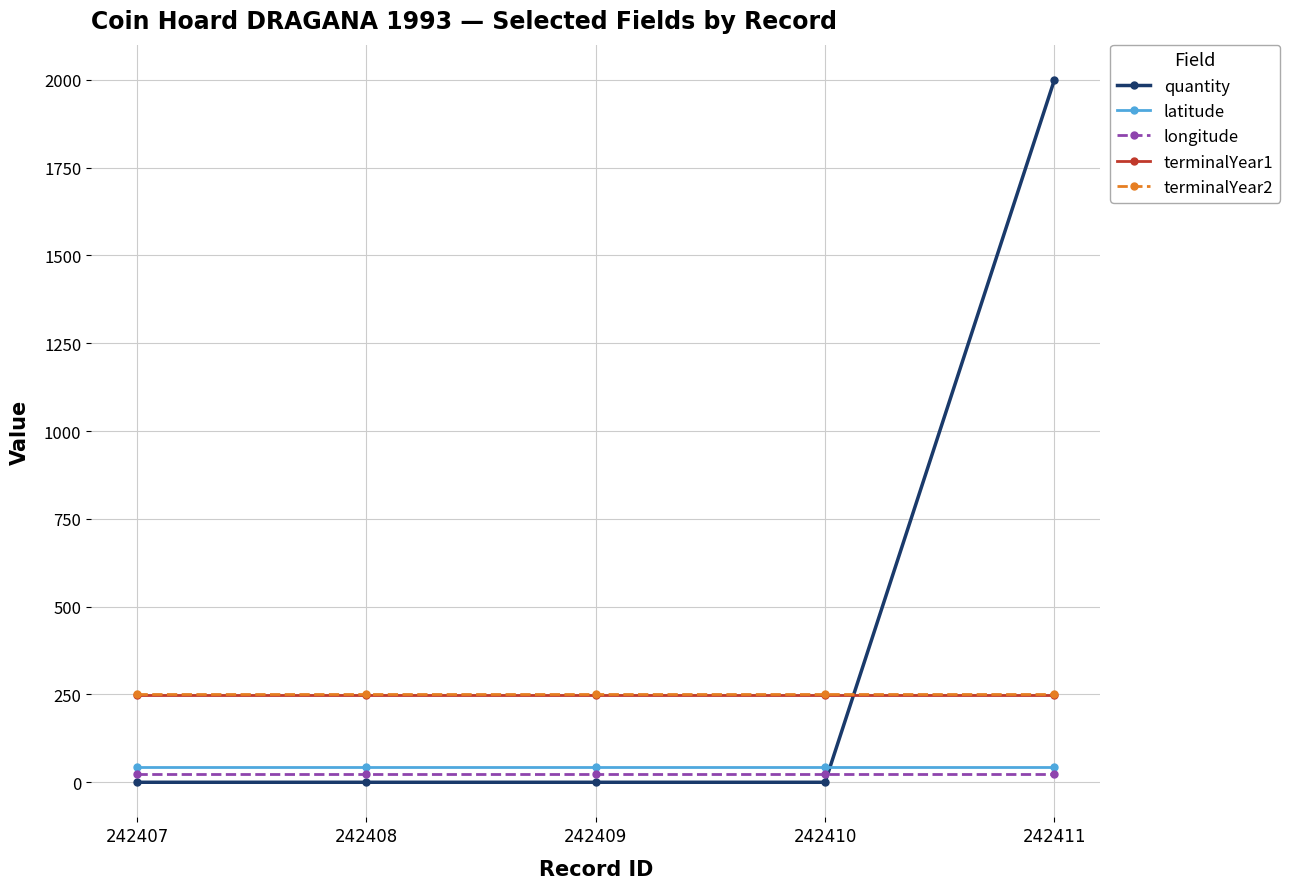

Reading left to right, list all the values displayed in this chart.

quantity: 242407=0.0	242408=0.0	242409=0.0	242410=0.0	242411=2000.0
latitude: 242407=43.2	242408=43.2	242409=43.2	242410=43.2	242411=43.2
longitude: 242407=24.4	242408=24.4	242409=24.4	242410=24.4	242411=24.4
terminalYear1: 242407=249.0	242408=249.0	242409=249.0	242410=249.0	242411=249.0
terminalYear2: 242407=251.0	242408=251.0	242409=251.0	242410=251.0	242411=251.0